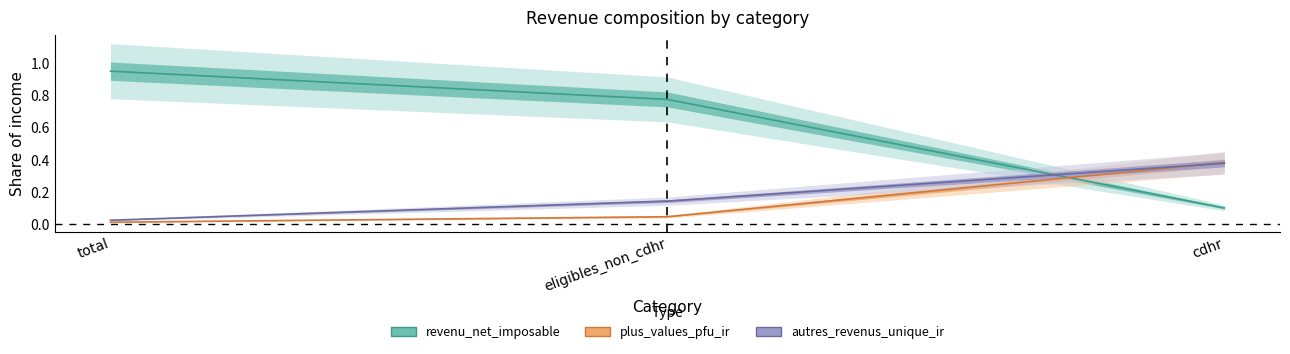

Does the chart have visible grid lines?

No